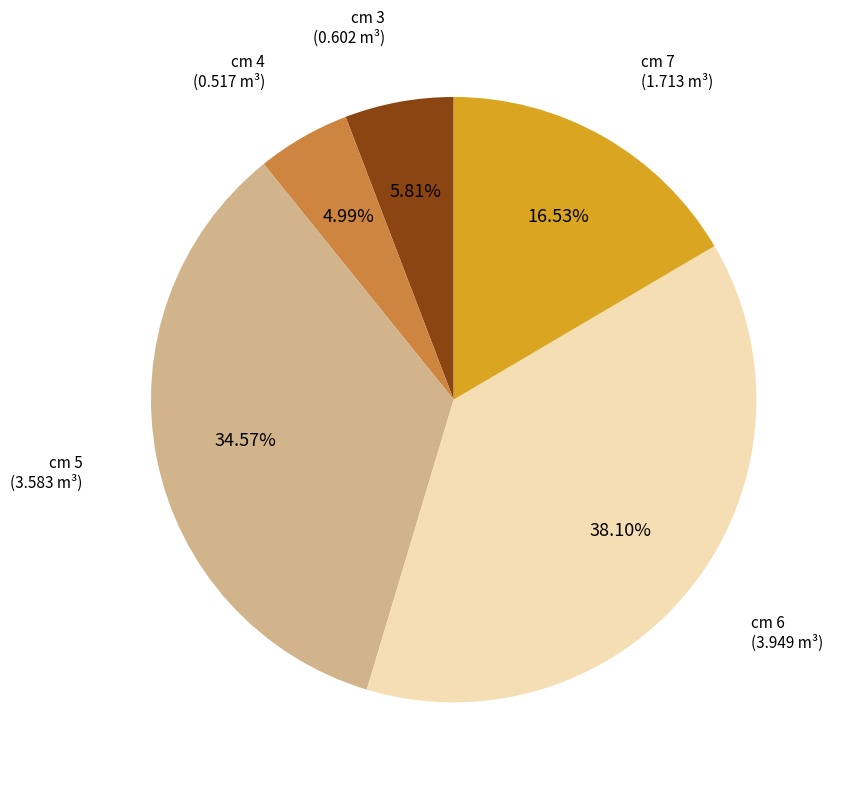

Does any single category account for the majority?

No